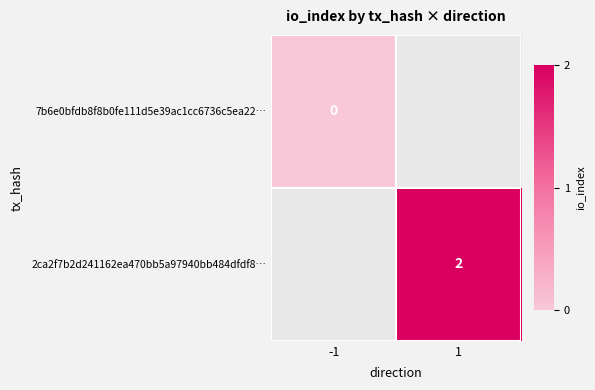

The value of 2ca2f7b2d241162ea470bb5a97940bb484dfdf8… at 1 is 4. True or false?

False